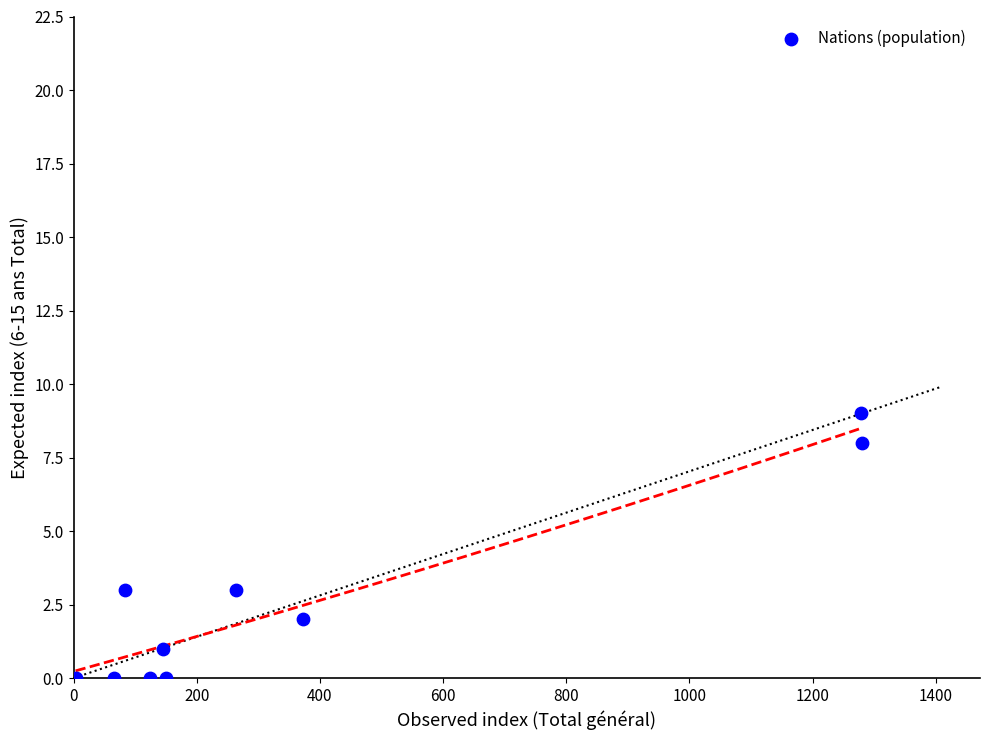

What is the average Y value?

3